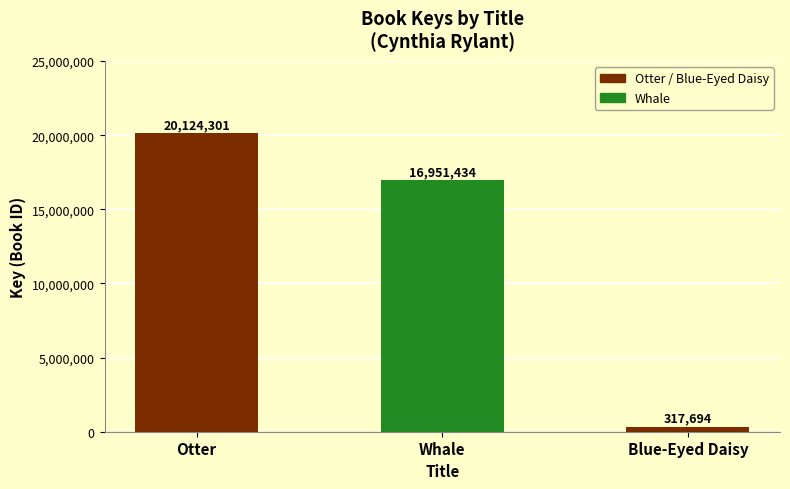

How many data points does each series have?

3